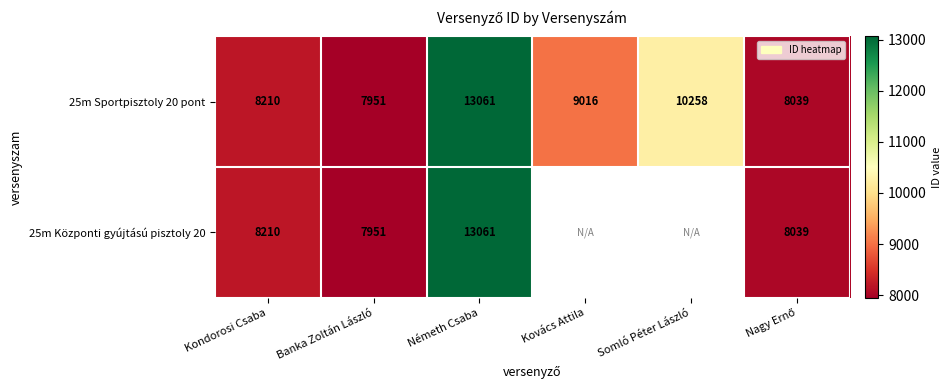

What is the smallest value displayed?

7951.0